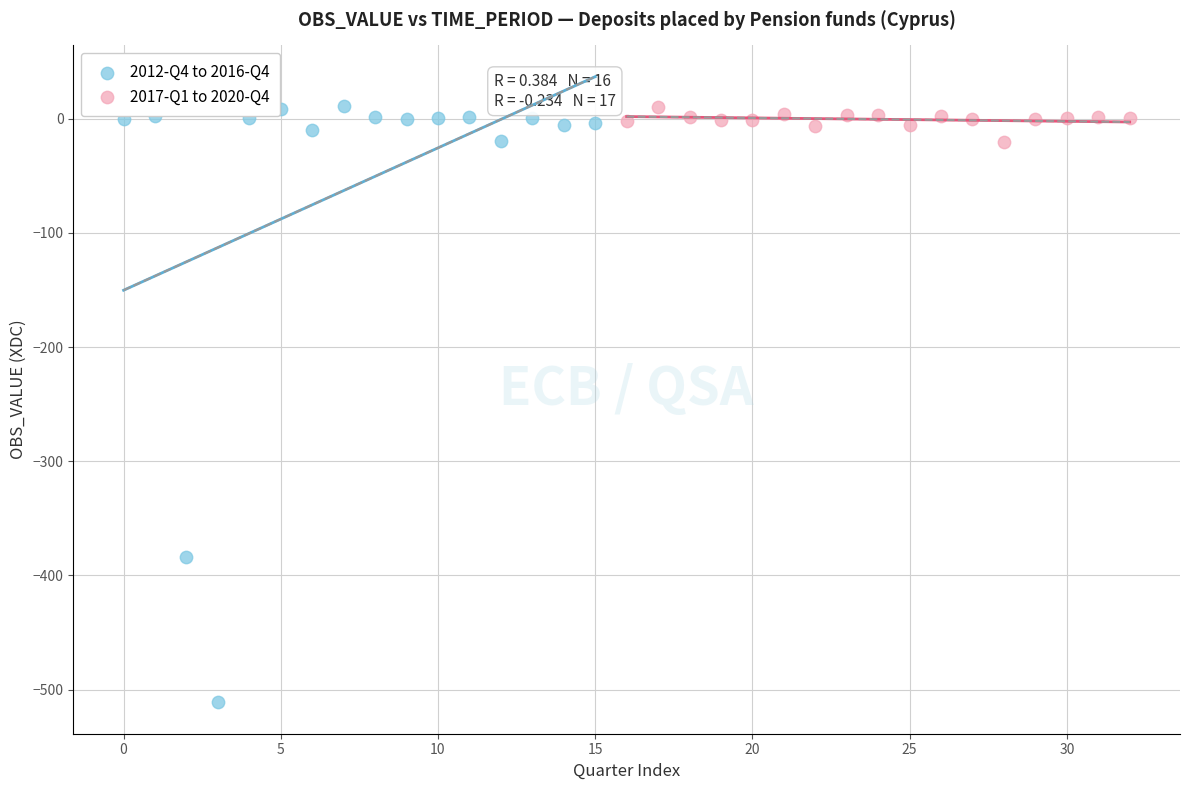

Which series has the largest Y range (max minus min)?

2012-Q4 to 2016-Q4